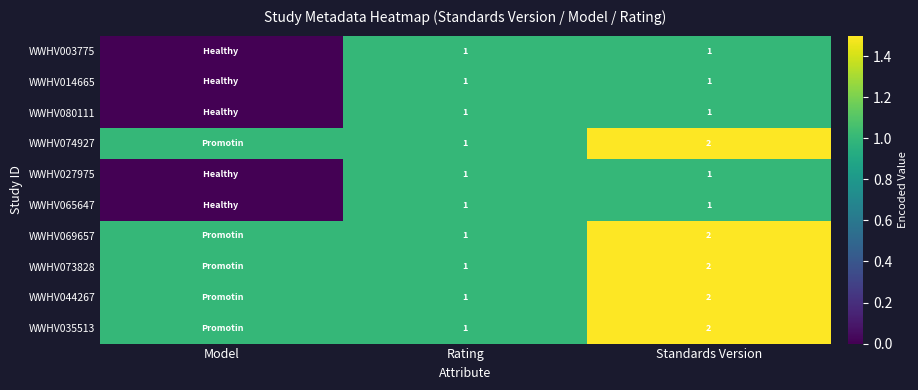

What is the spread (max minus min) of values at Standards Version?

1